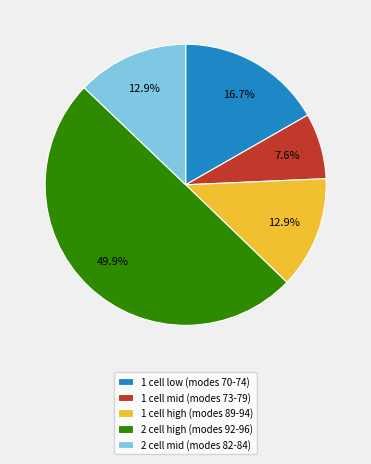

Which category has the biggest portion of the pie?

2 cell high (modes 92-96)